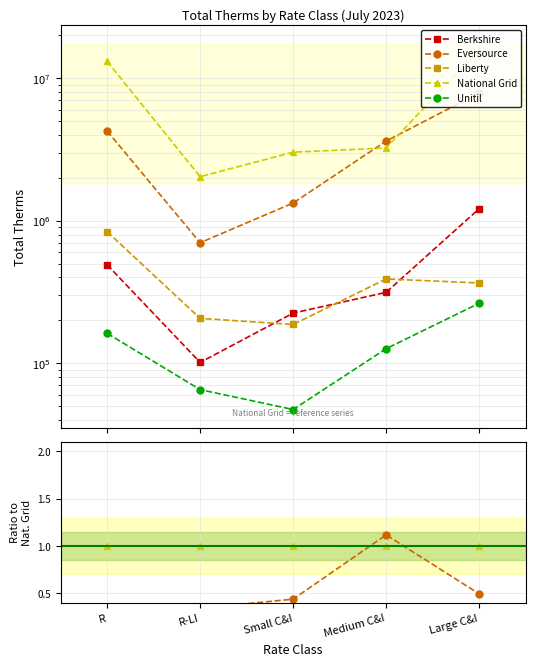

Is the value of National Grid at Medium C&I greater than the value of Unitil at R?

Yes